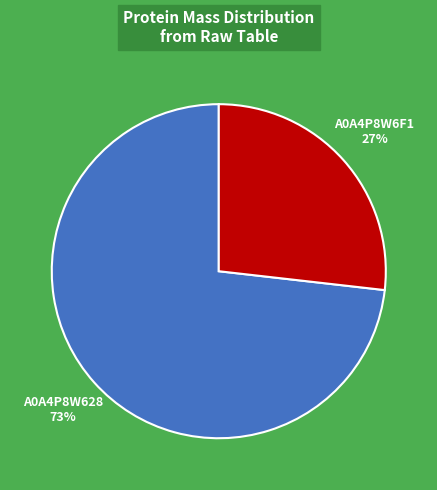

How many slices are in this pie chart?

2